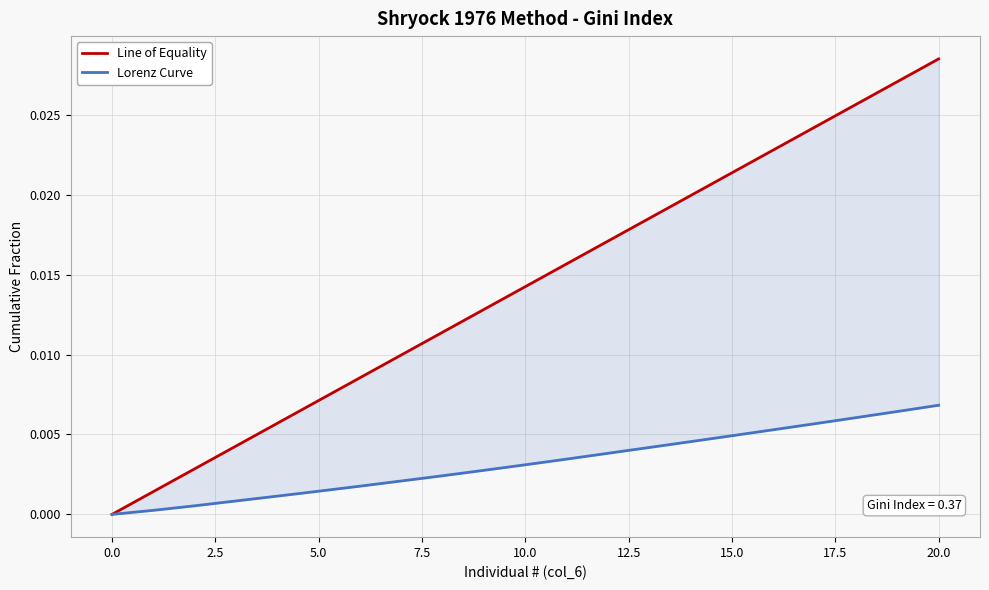

Is the value of Lorenz Curve at 19 greater than the value of Line of Equality at 11?

No